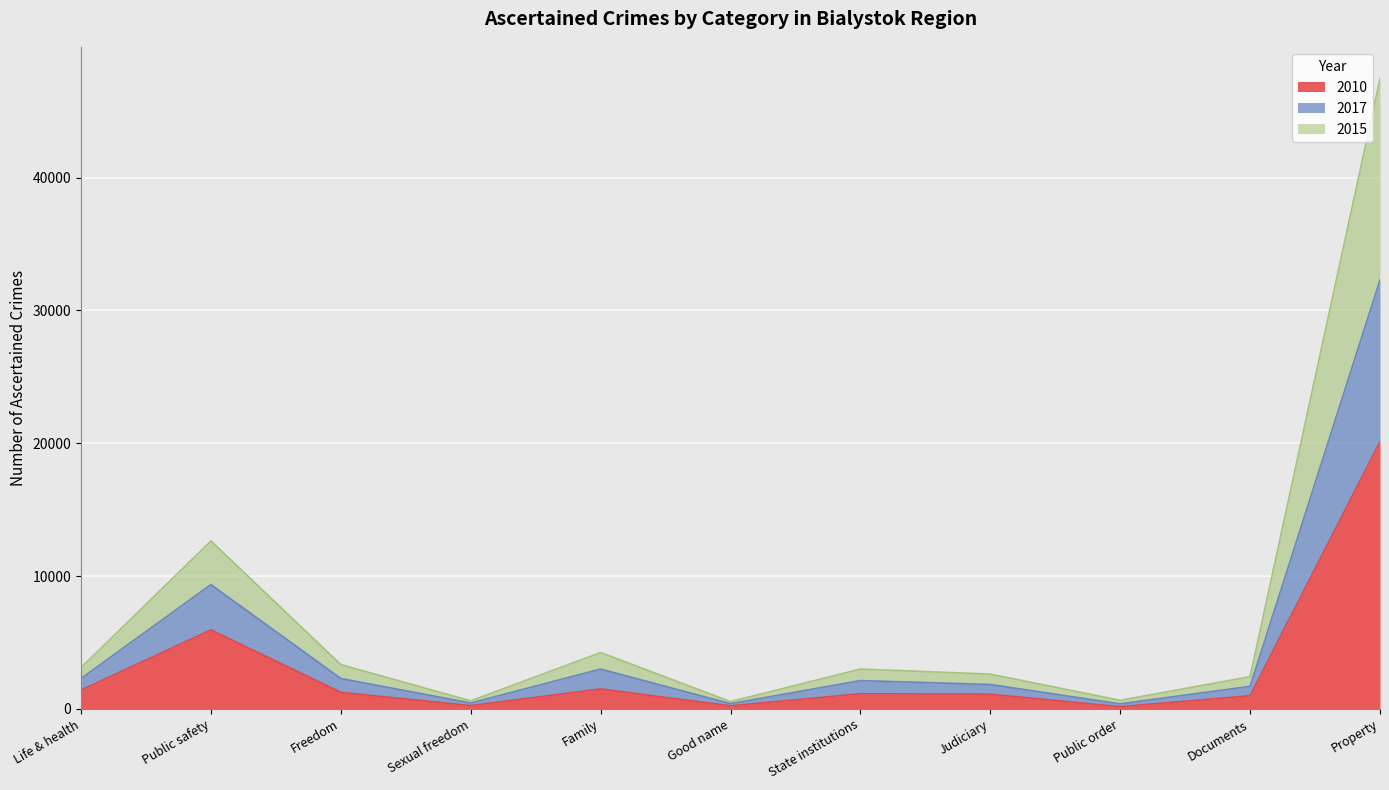

What is the total value across all series at Family?

4242